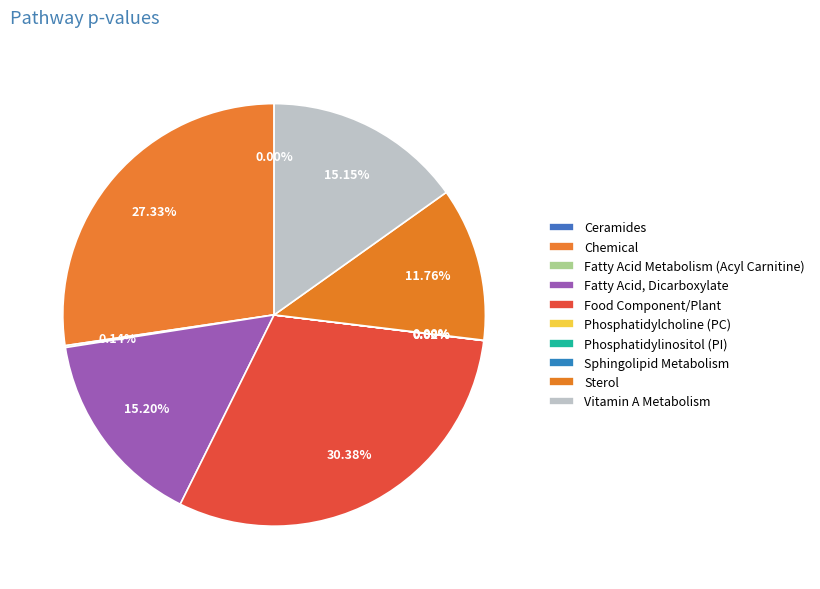

How many slices are in this pie chart?

10